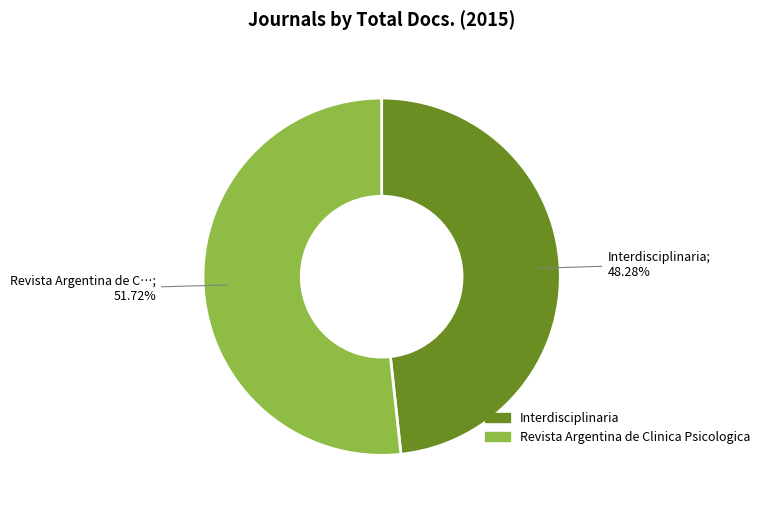

To the nearest percent, what is the difference between the Interdisciplinaria and Revista Argentina de Clinica Psicologica slice percentages?

3%